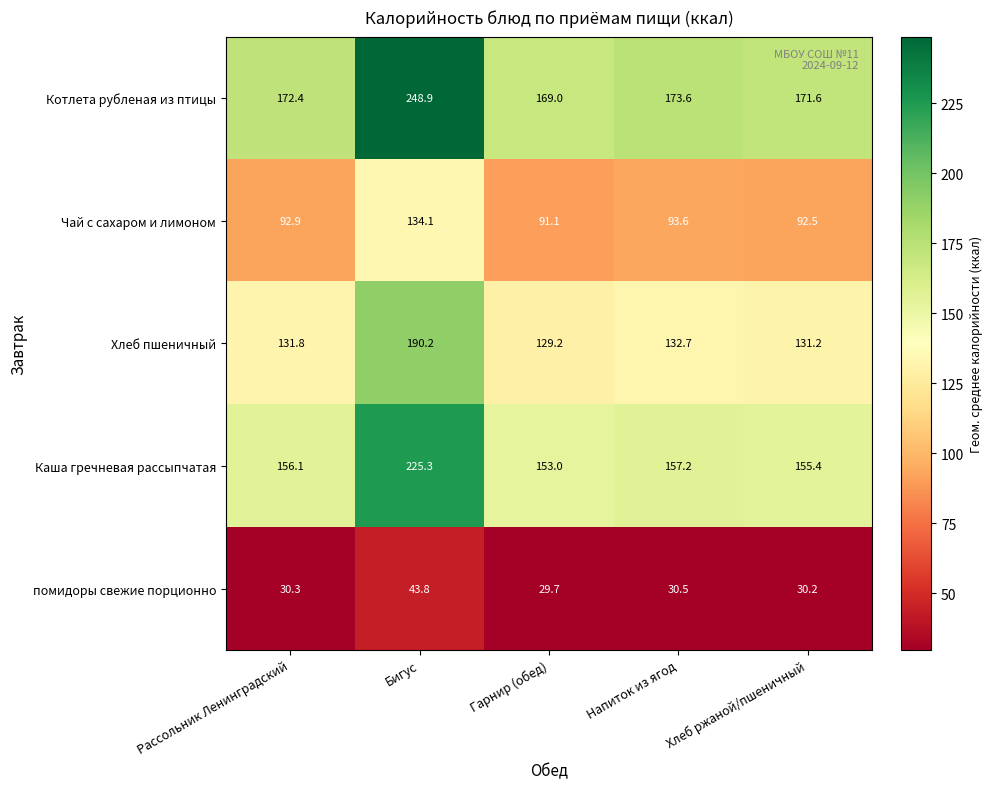

Is it true that Хлеб пшеничный equals 129.2 at Гарнир (обед)?

True